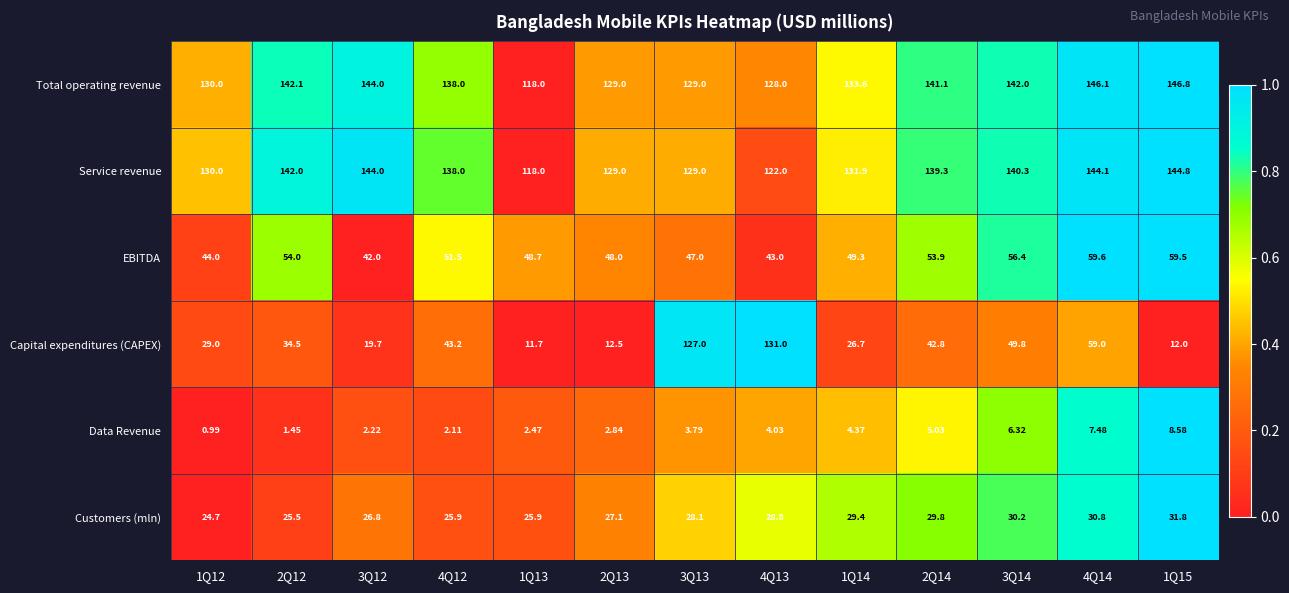

Is the value of EBITDA at 2Q14 greater than the value of Service revenue at 1Q12?

No